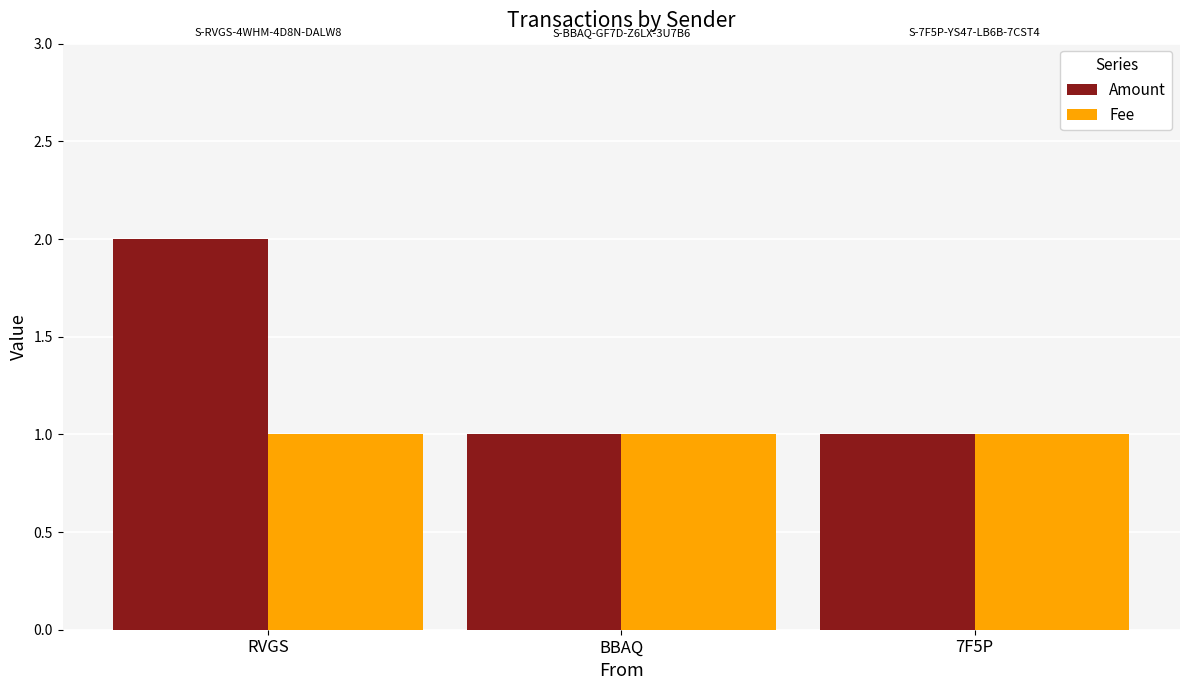

List the series in order of their peak value, lowest first.

Fee, Amount